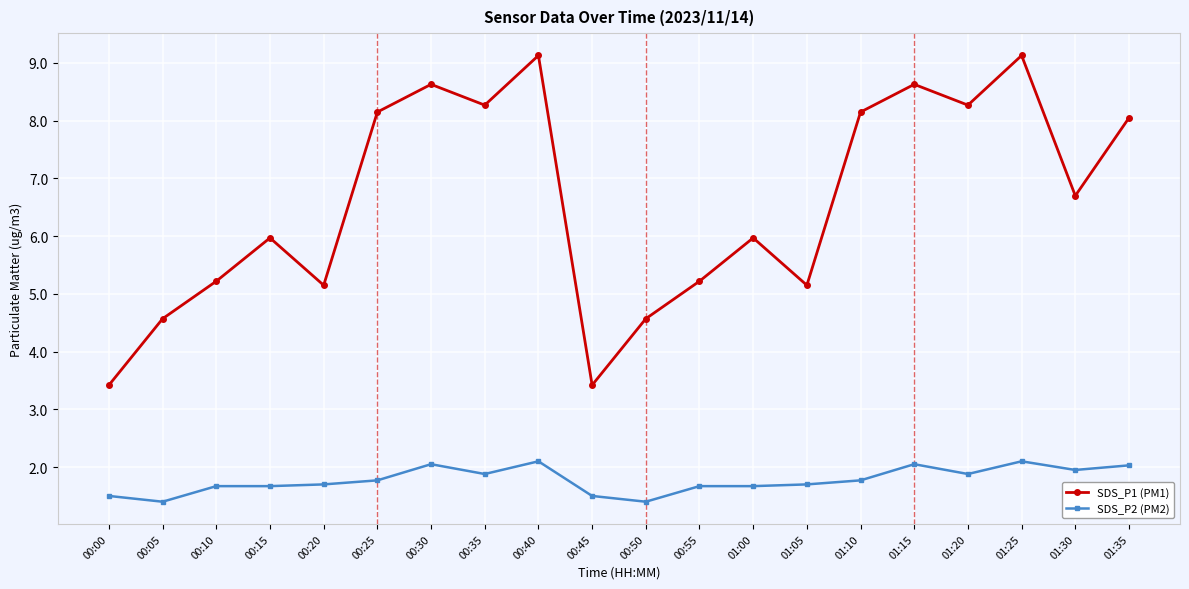

Is it true that SDS_P2 (PM2) equals 1.5 at 00:45?

True